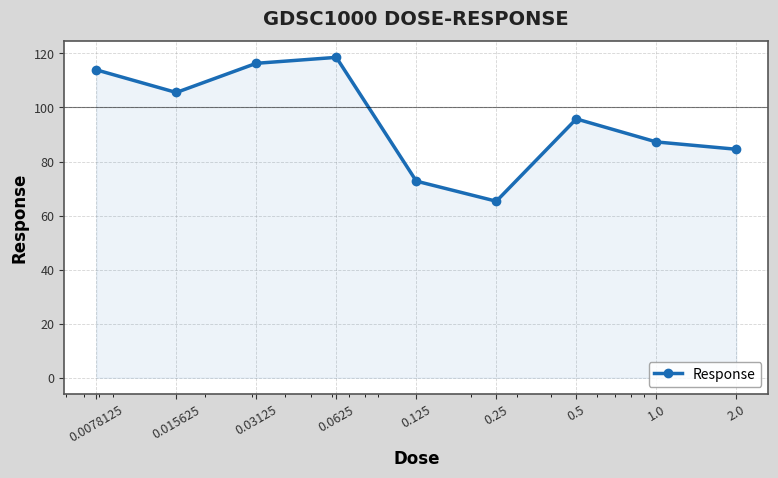

Reading left to right, extract all data points from this chart.

113.9	105.5	116.3	118.5	72.7	65.3	95.7	87.2	84.5